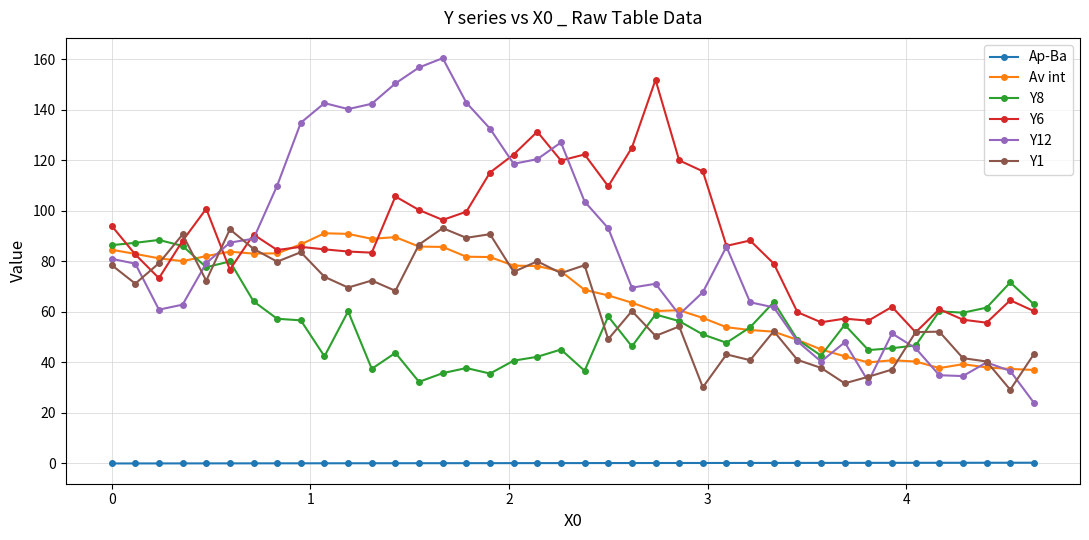

Count the number of categories in the chart.

40